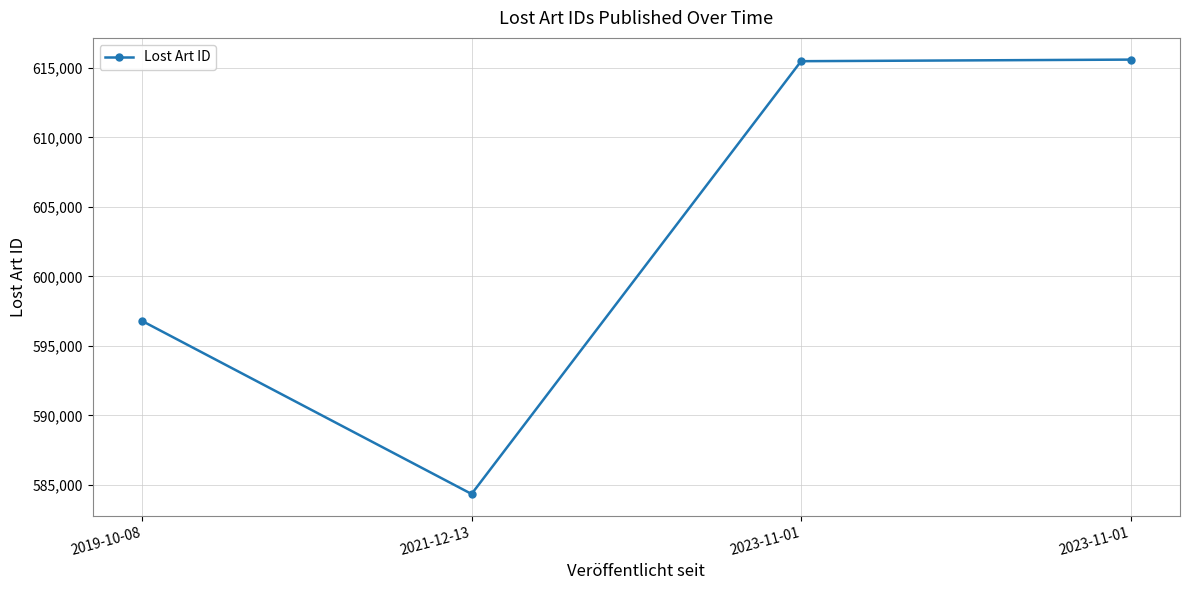

List the labels in order of value, largest first.

2023-11-01, 2023-11-01, 2019-10-08, 2021-12-13